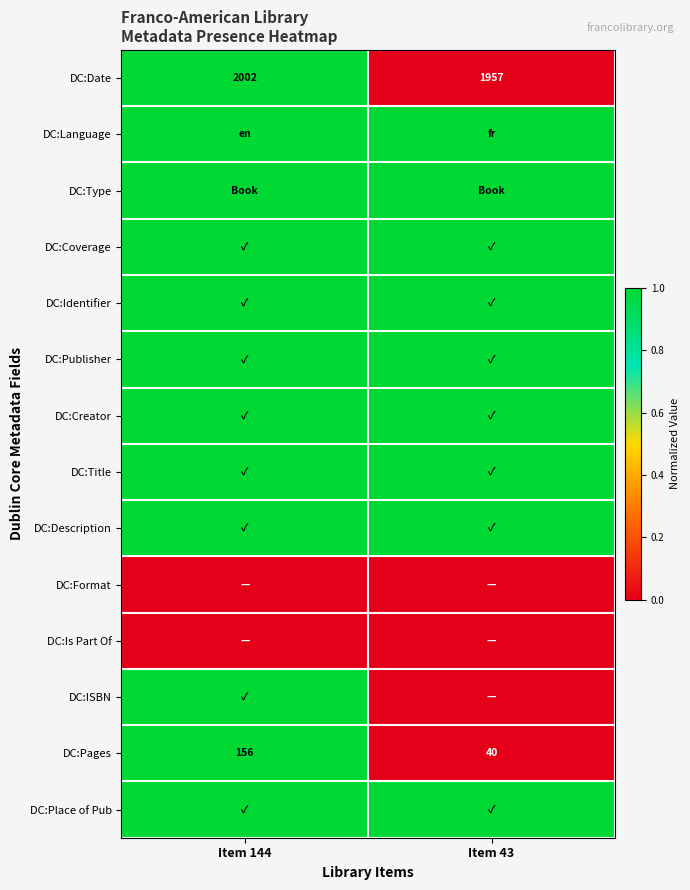

The DC:Date series shows 1957 at Item 43. True or false?

True